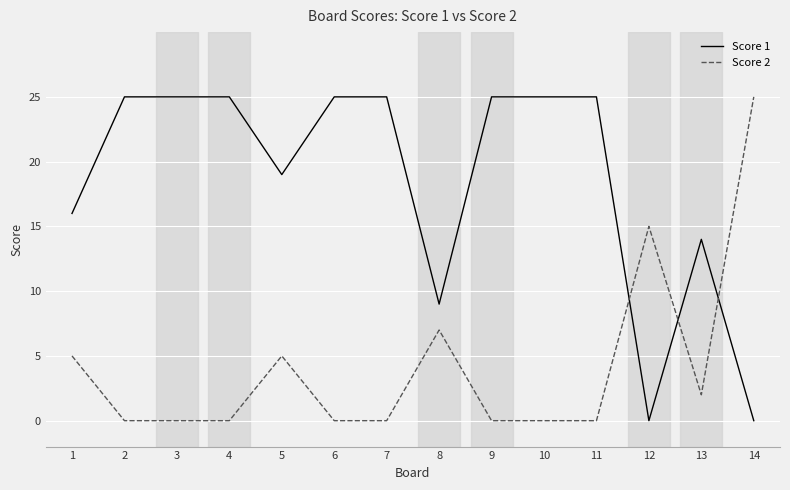

What is the spread (max minus min) of values at 10?

25